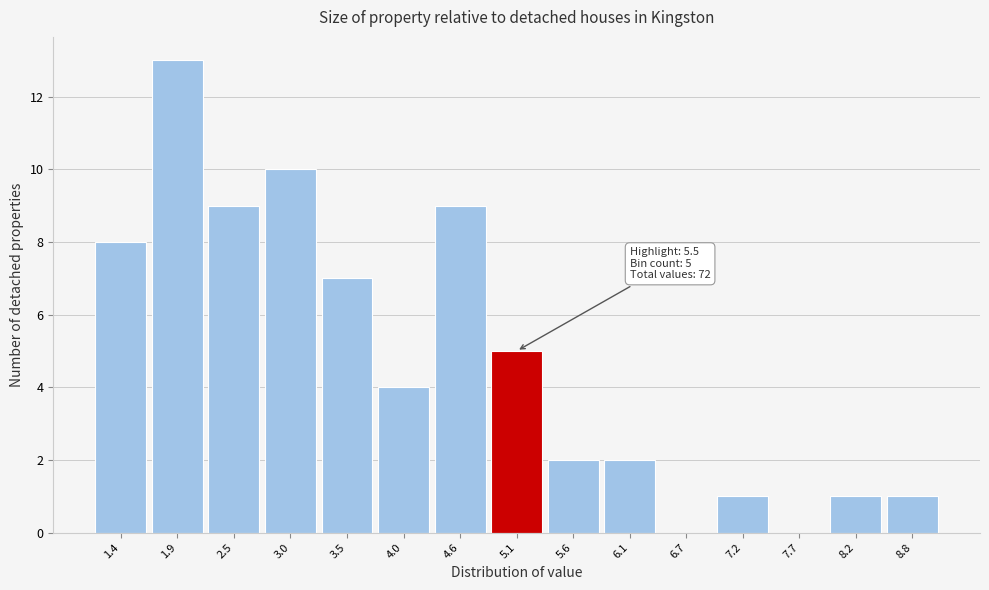

Reading left to right, what are all the values shown in this chart?

1.4=8	1.9=13	2.5=9	3.0=10	3.5=7	4.0=4	4.6=9	5.1=5	5.6=2	6.1=2	6.7=0	7.2=1	7.7=0	8.2=1	8.8=1